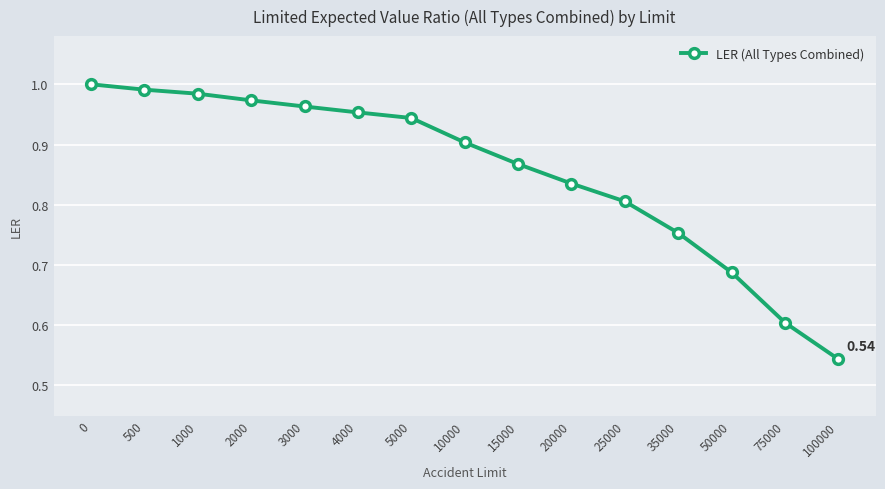

List the labels in order of value, largest first.

0, 500, 1000, 2000, 3000, 4000, 5000, 10000, 15000, 20000, 25000, 35000, 50000, 75000, 100000